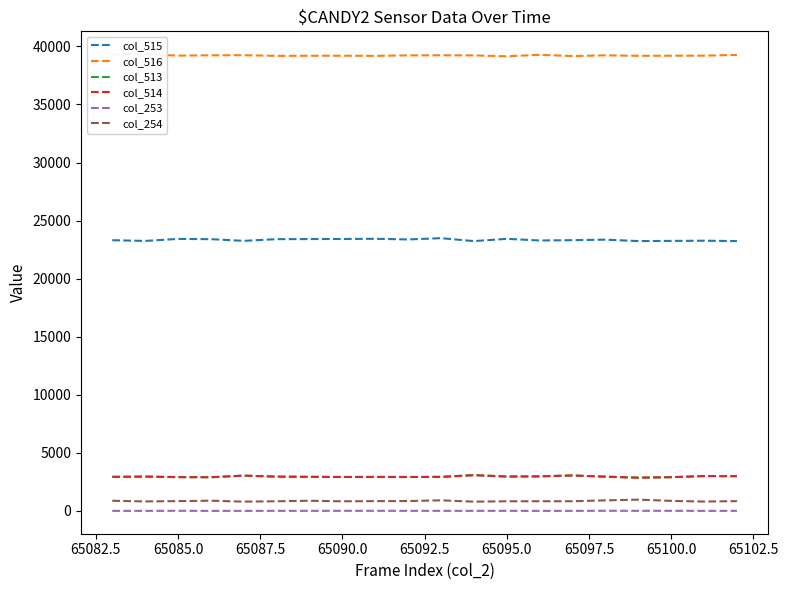

The col_515 series shows 23417 at 65090.0. True or false?

True